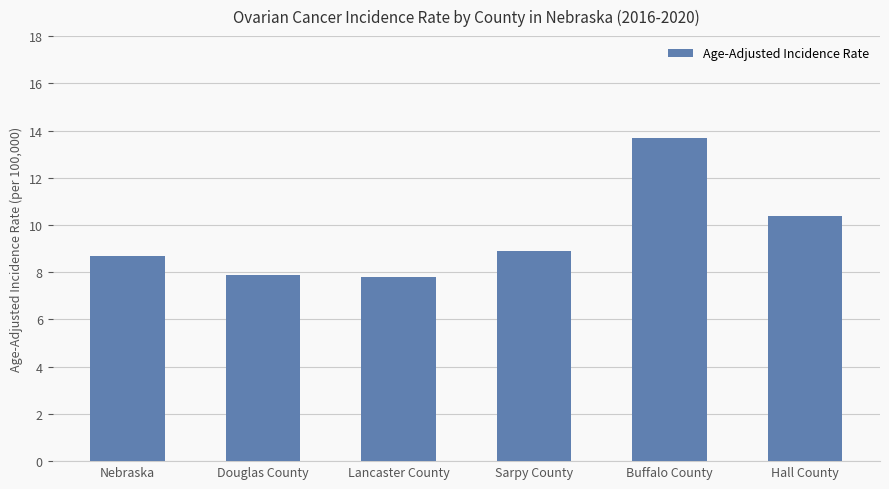

The value at Lancaster County is 7.8. True or false?

True